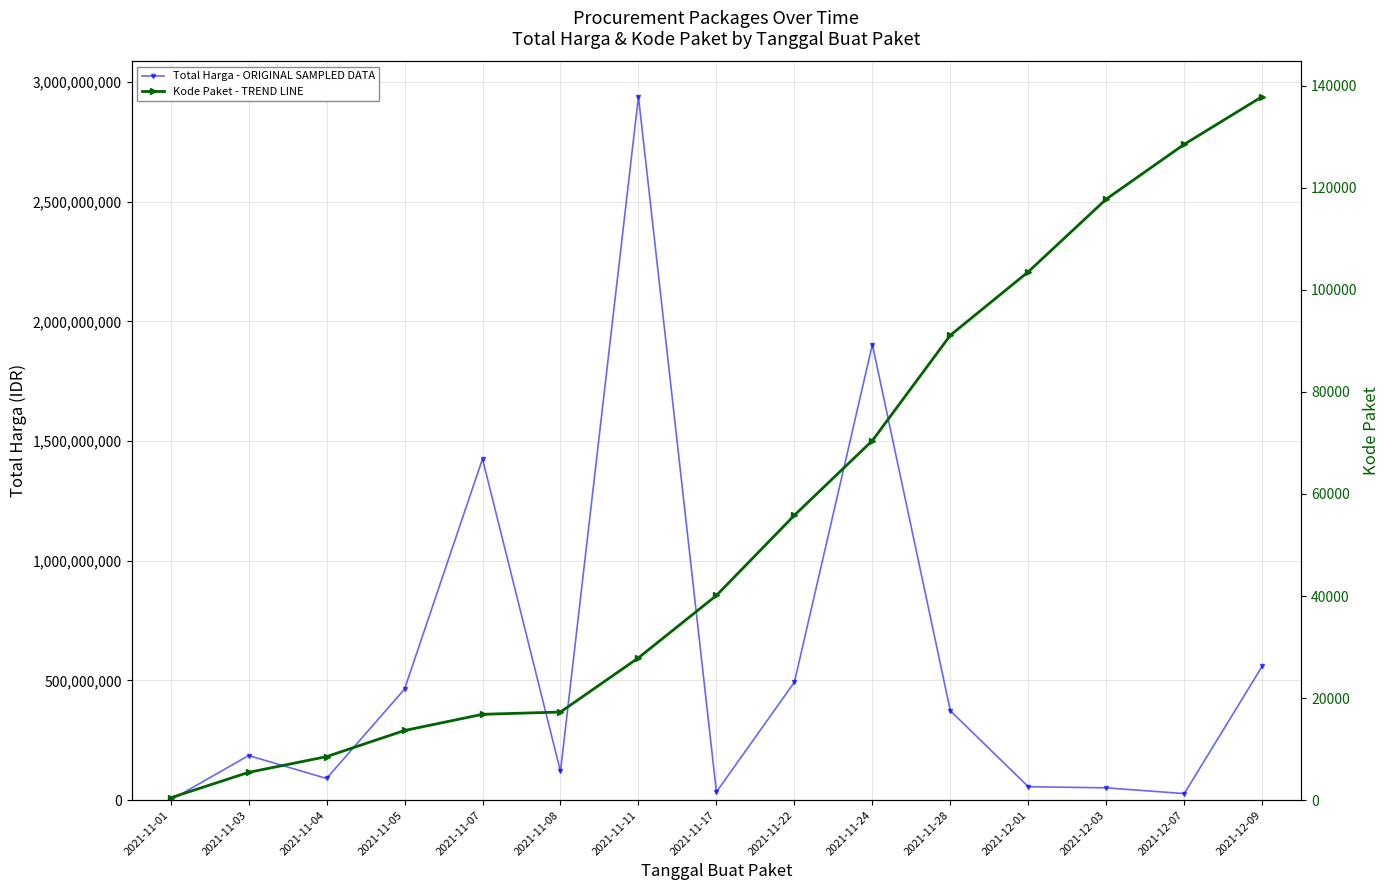

What is the label of the 2nd point from the left?

2021-11-03